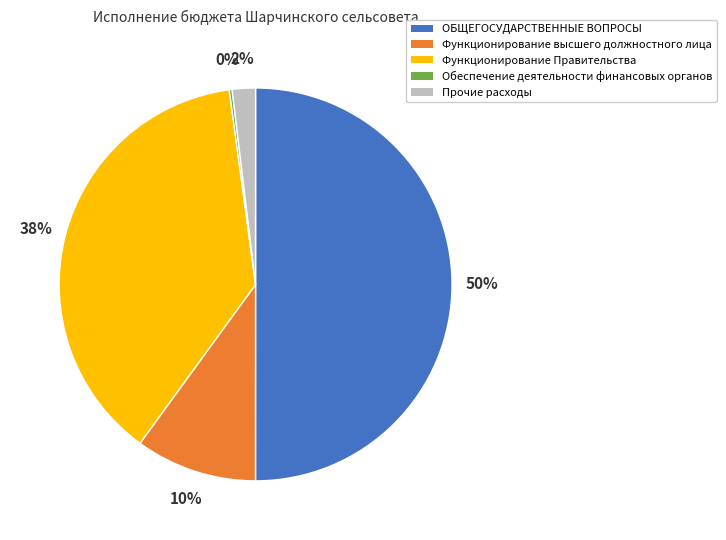

Which category accounts for the majority?

ОБЩЕГОСУДАРСТВЕННЫЕ ВОПРОСЫ